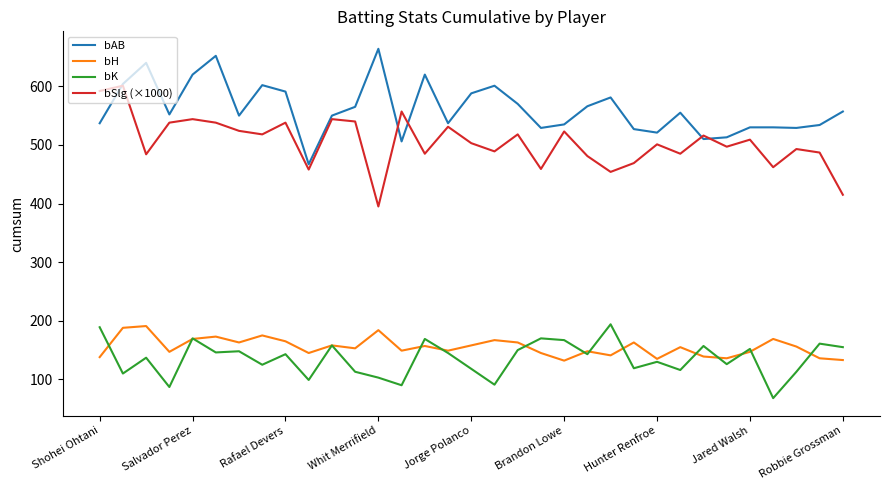

True or false: bH and bSlg (×1000) cross at least once.

False